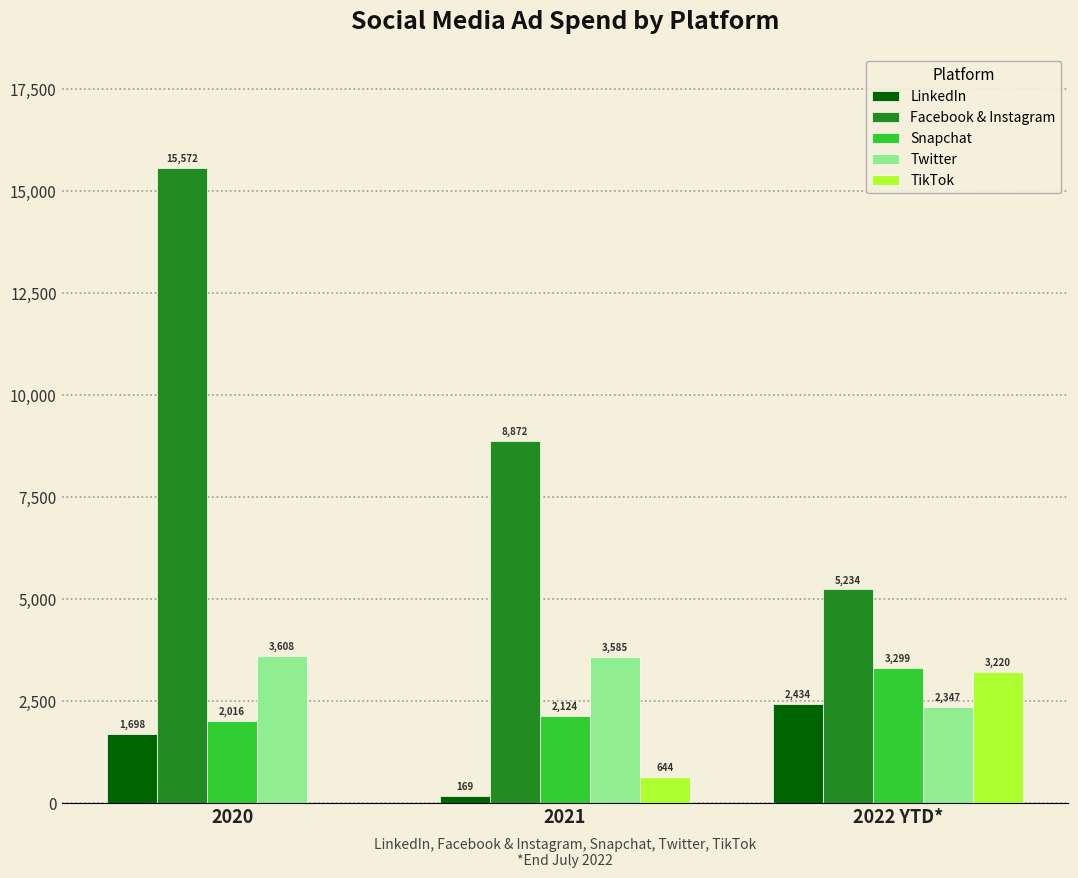

True or false: Facebook & Instagram has a value of 15571.6 at 2020.

True